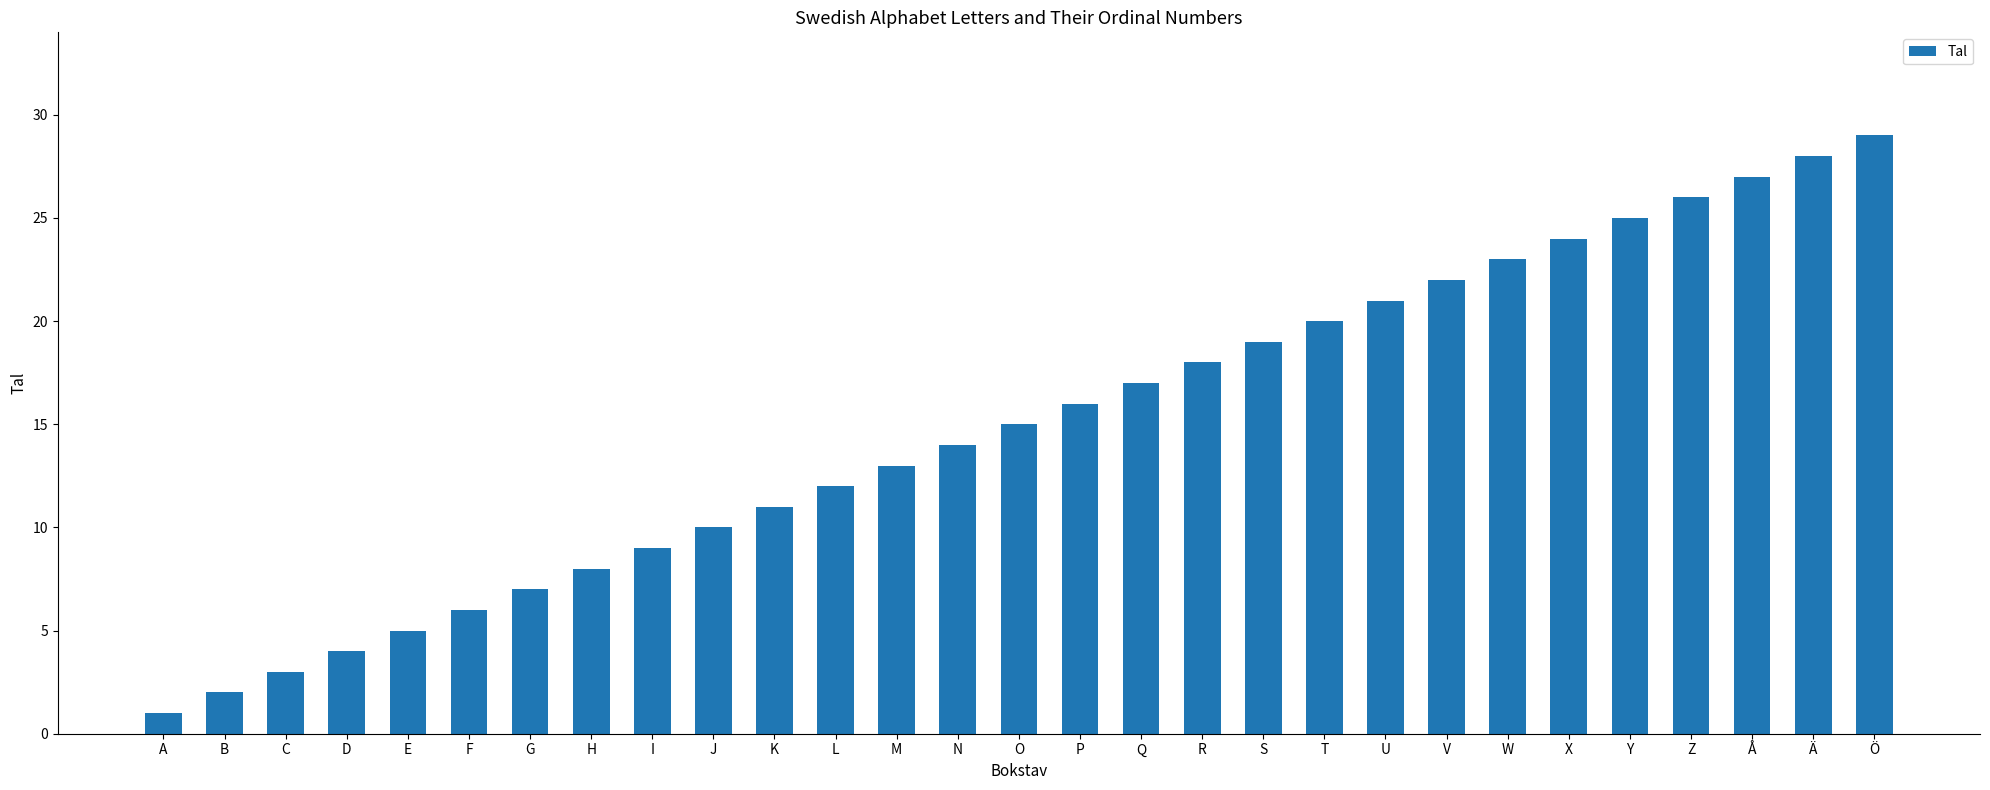

The value at Å is 43. True or false?

False